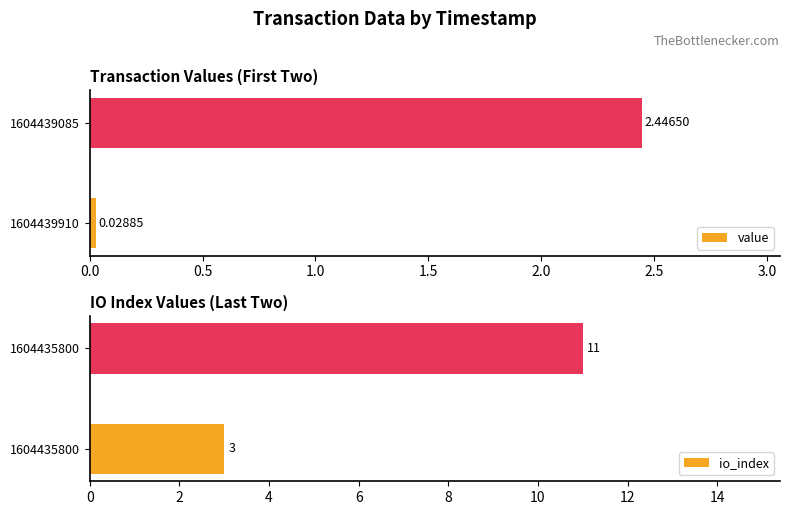

What is the value of the io_index bar at the 1st from the left?

3.0